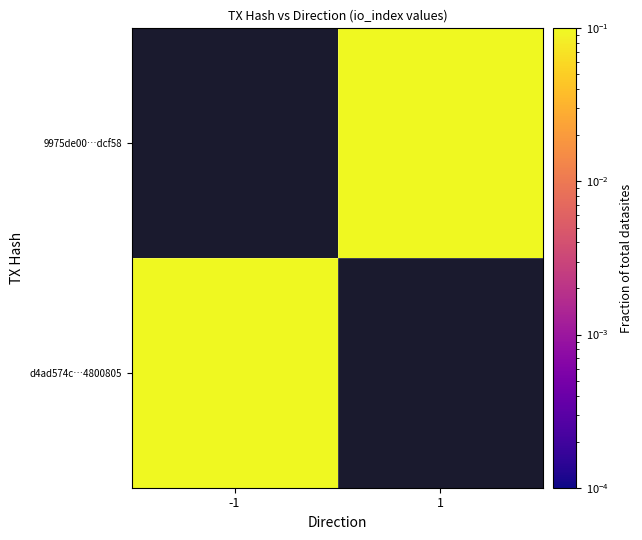

Which category has the highest value across all series?

1